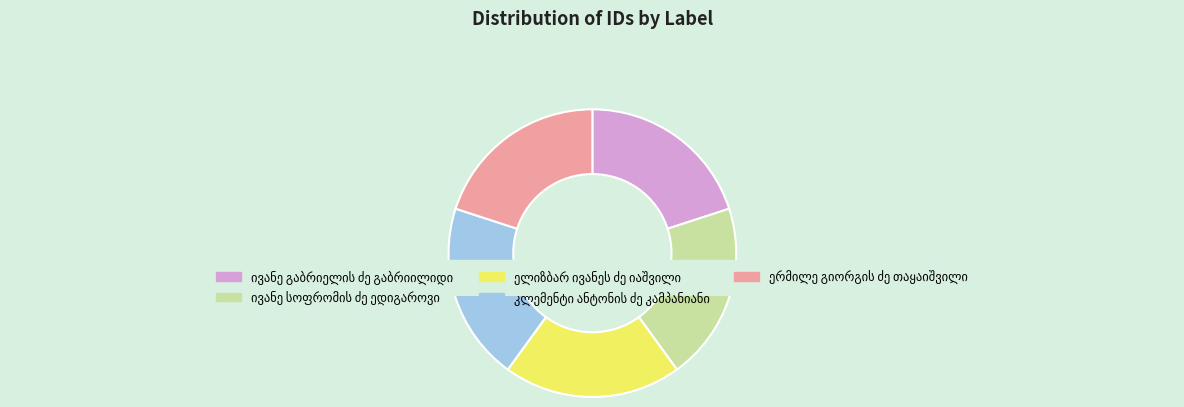

Is there a majority slice in this chart?

No